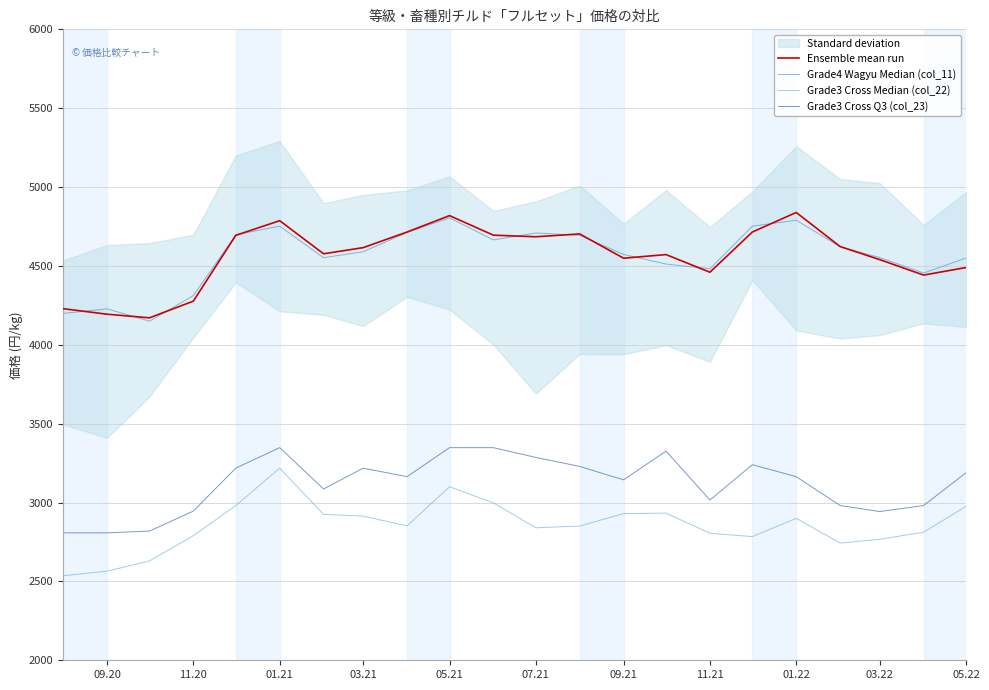

What is the value of the Grade3 Cross Median (col_22) point at the 6th from the left?

3218